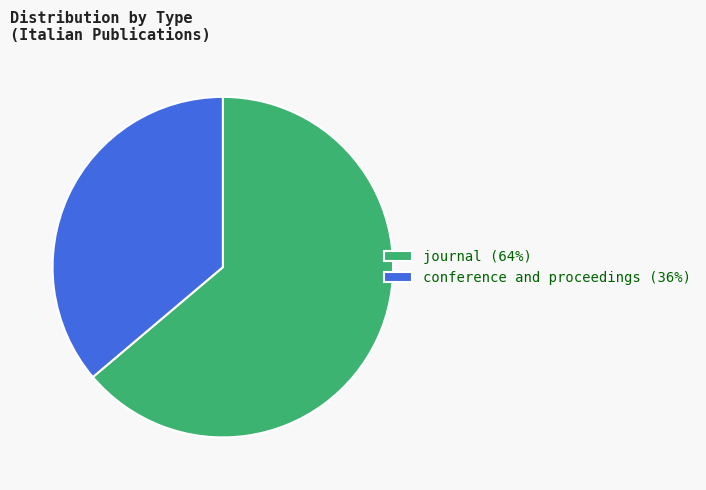

What is the largest slice in the pie chart?

journal